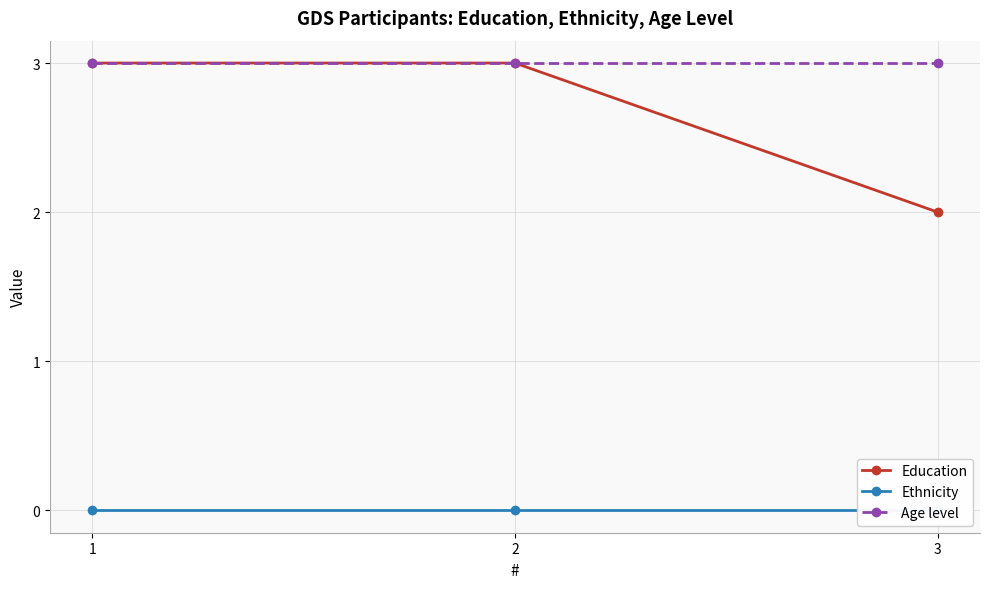

Which has a higher value, 1 or 3?

1